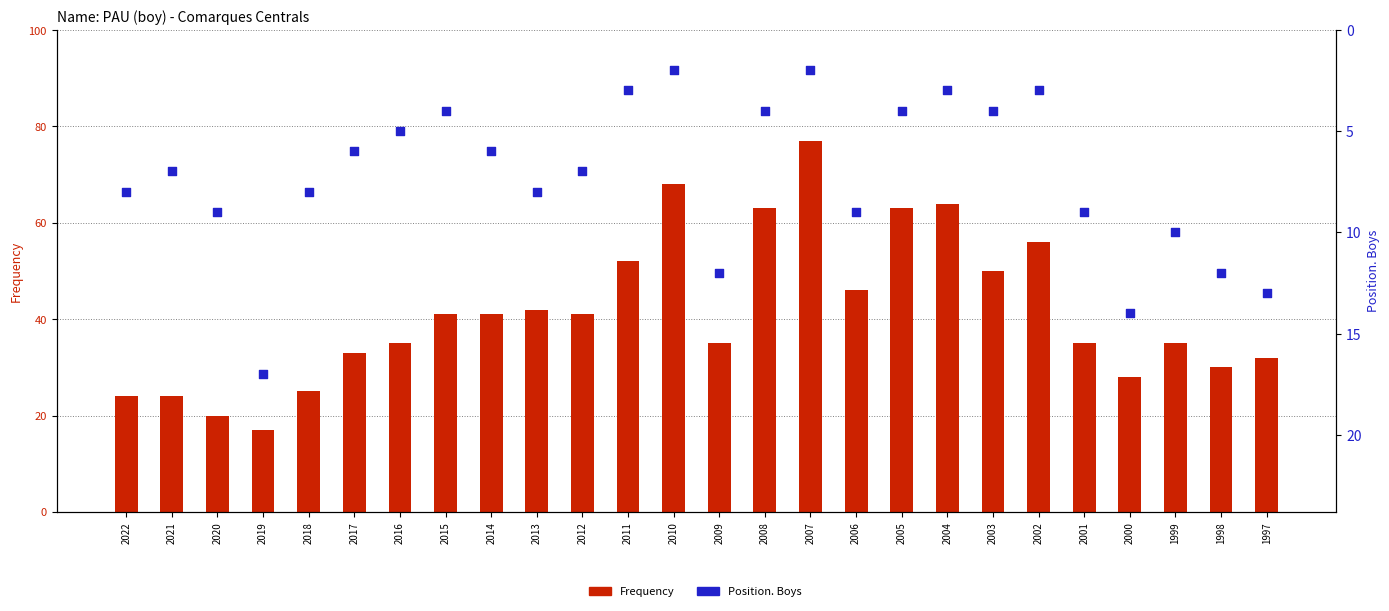

At how many categories does at least one series exceed 66?

2